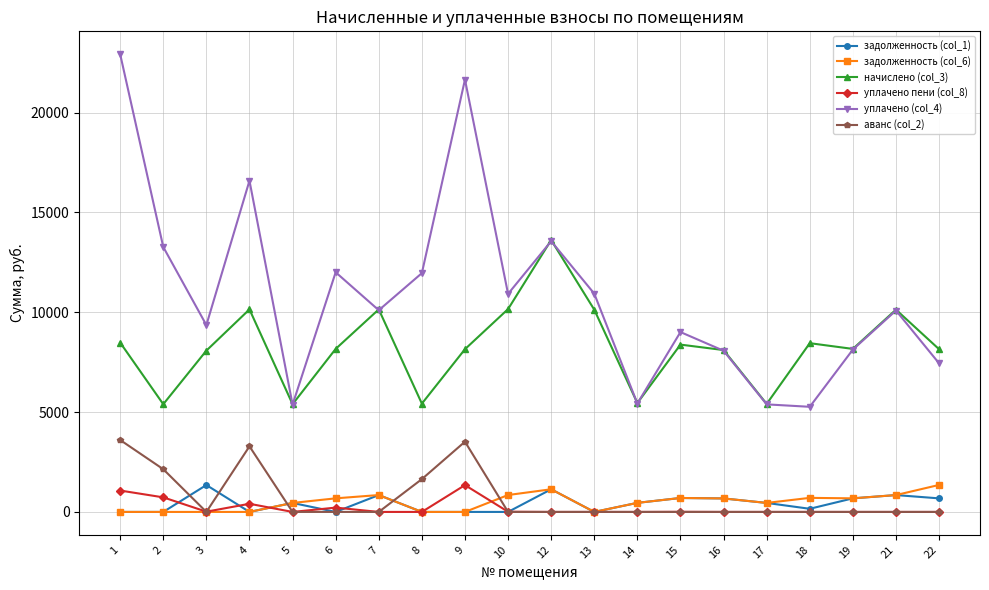

True or false: уплачено (col_4) and задолженность (col_1) cross at least once.

False